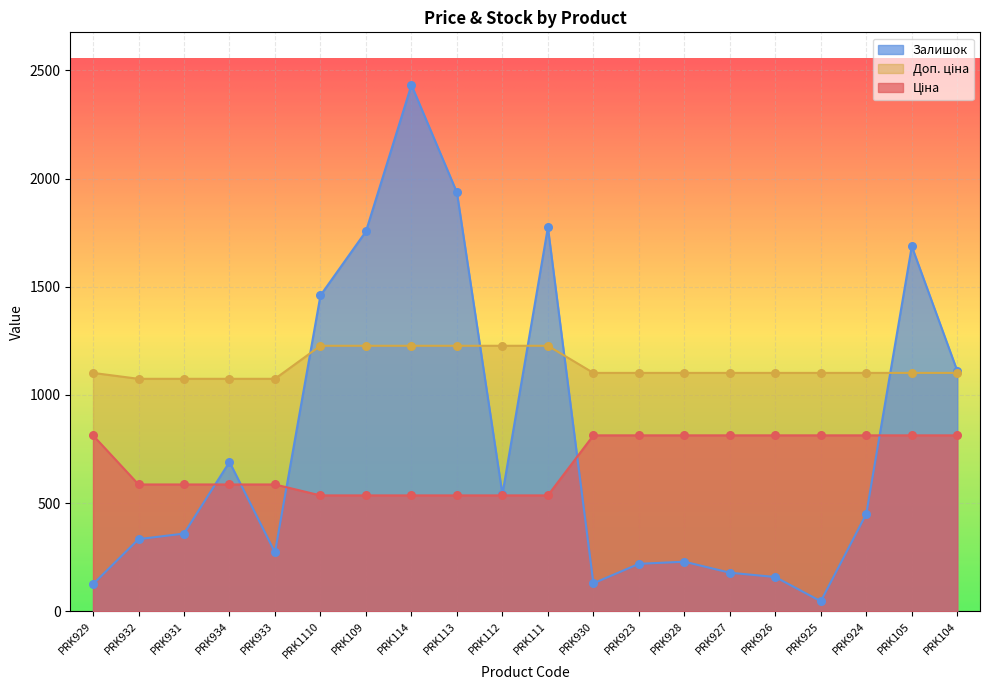

Is the value of Доп. ціна at PRK927 greater than the value of Залишок at PRK932?

Yes